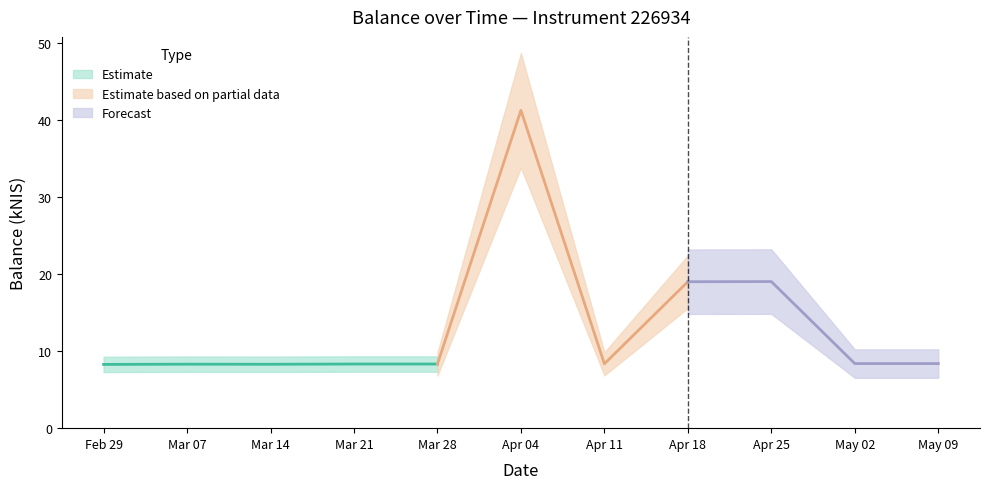

True or false: the data shows 12.9 at 2024-04-18.

False